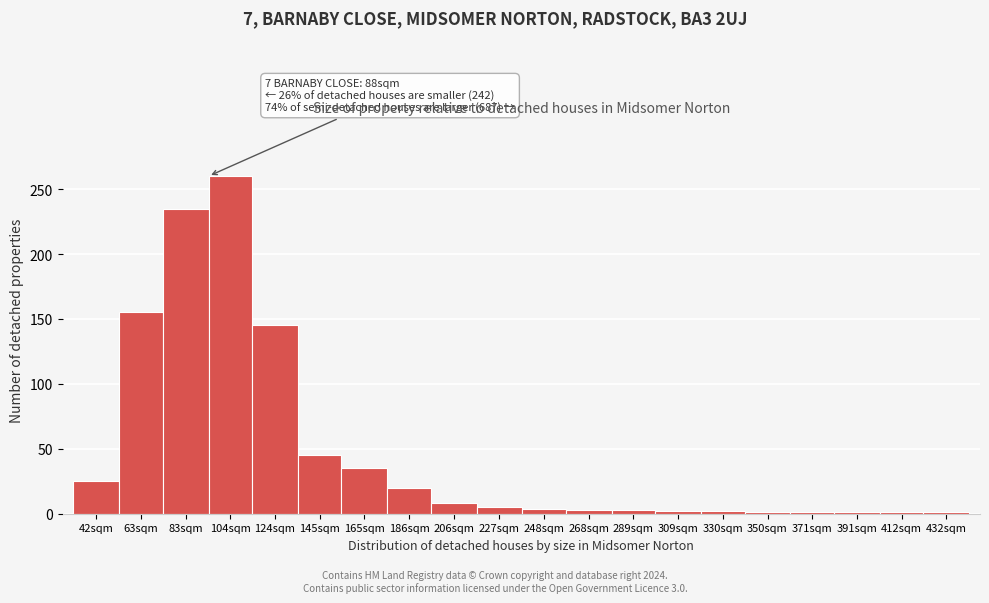

Approximately how many times larger is the value at 145sqm compared to 63sqm?

0.3